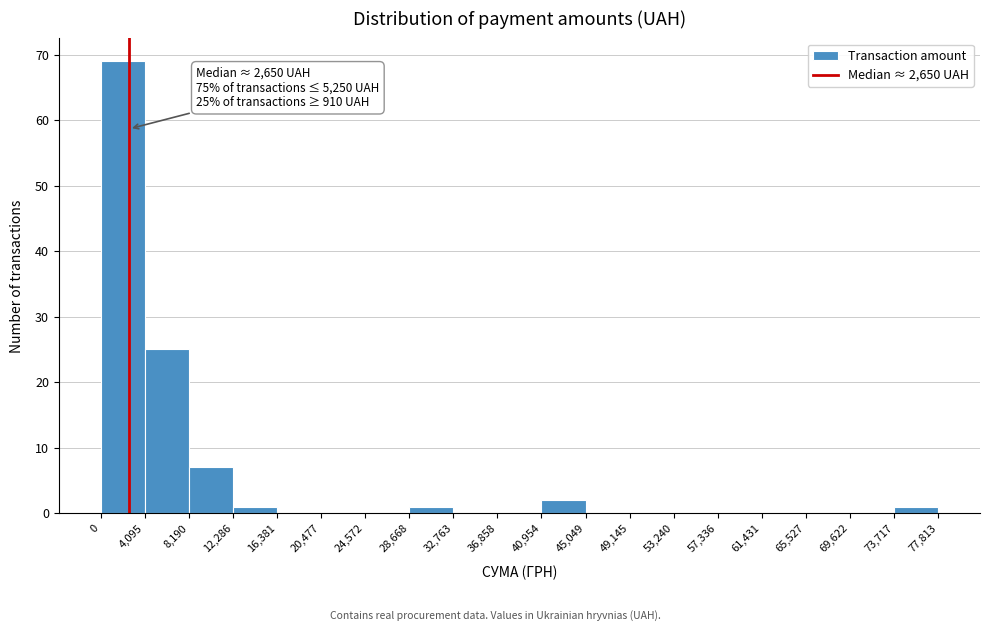

Which range on the x-axis has the tallest bar?

0 to 4,095